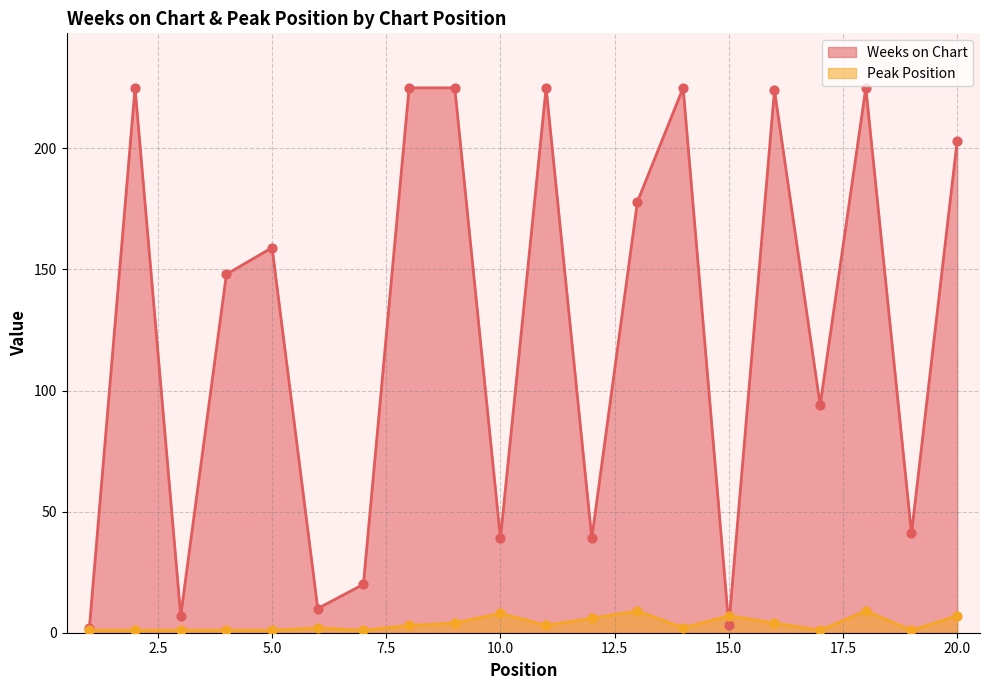

Which series reaches the minimum Y coordinate?

Peak Position